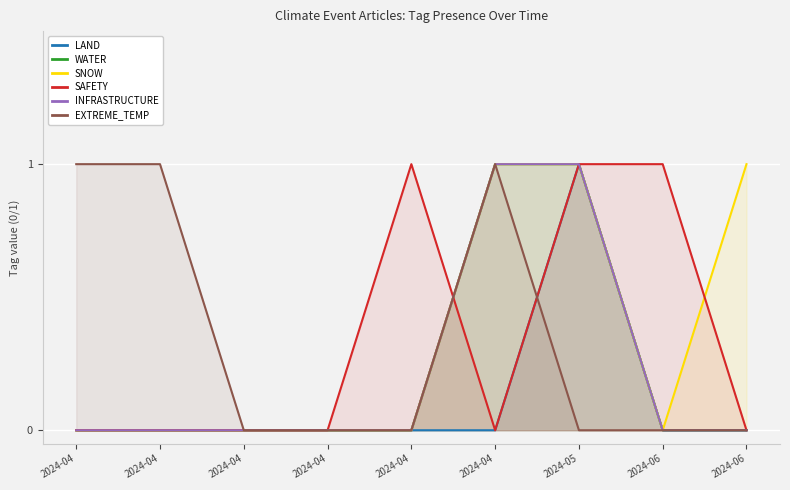

How many WATER values are between 0 and 1?

9